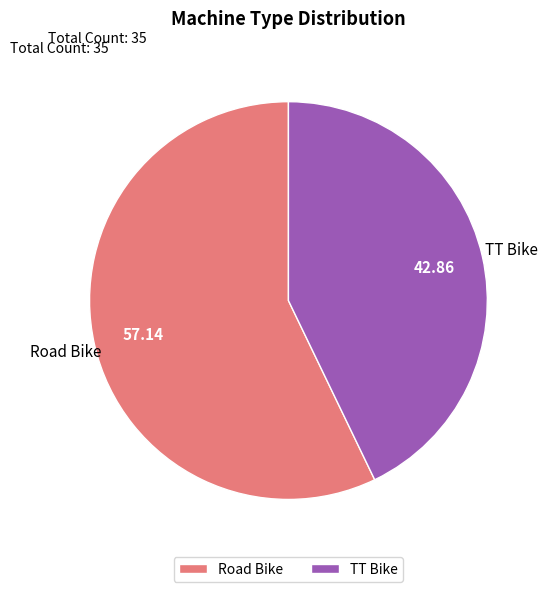

Which has a higher value, TT Bike or Road Bike?

Road Bike